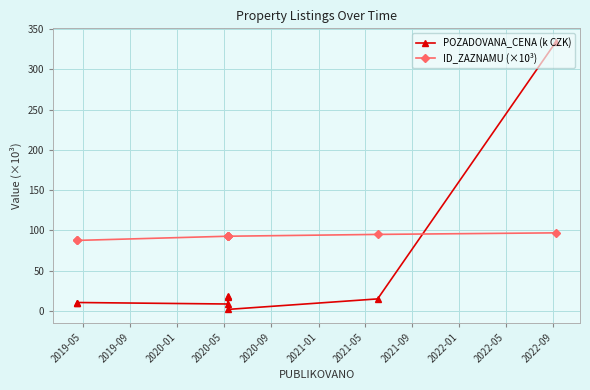

The value of POZADOVANA_CENA (k CZK) at 2021-09 is 5.8. True or false?

False